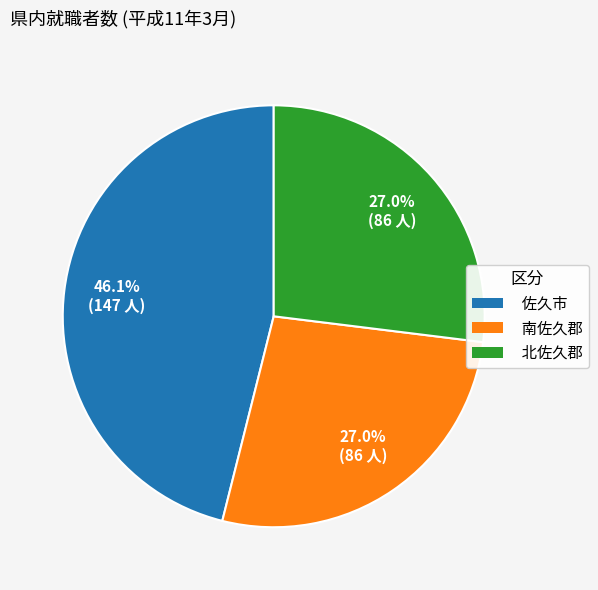

Is 北佐久郡 the majority of the pie?

No